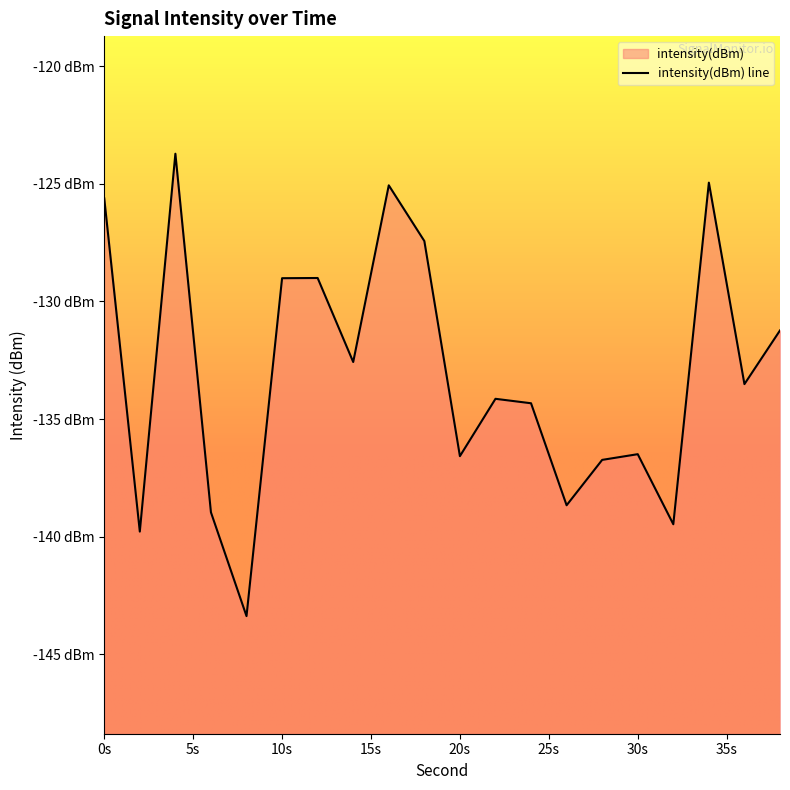

Between 5s and 10s, which is larger?

10s